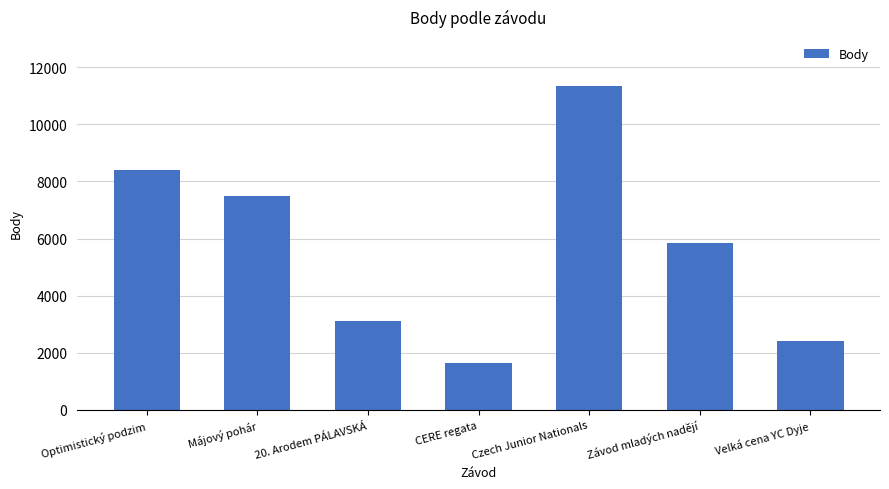

How many bars are there in total?

7